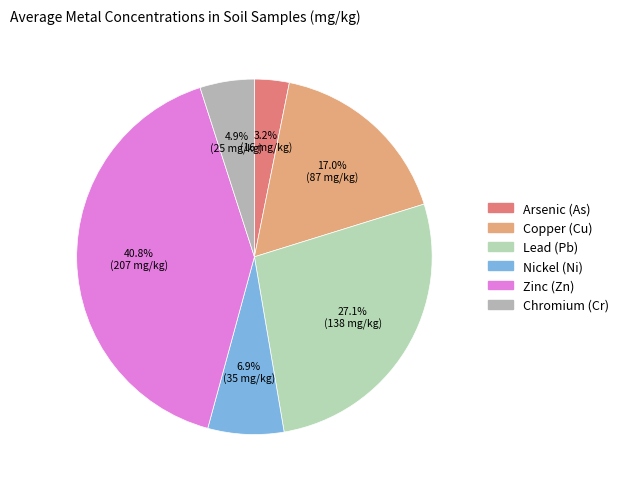

To the nearest percent, what is the average slice percentage?

17%